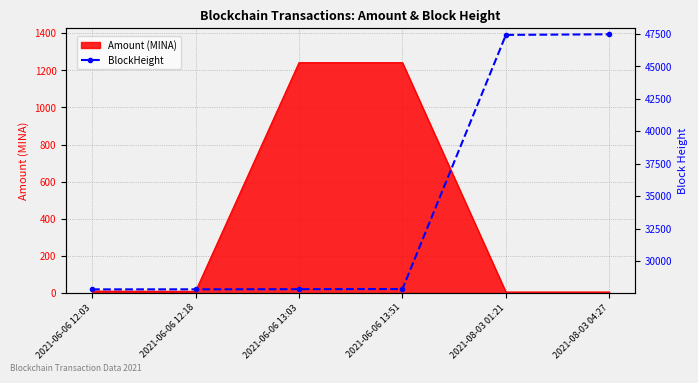

What is the greatest value displayed?

47474